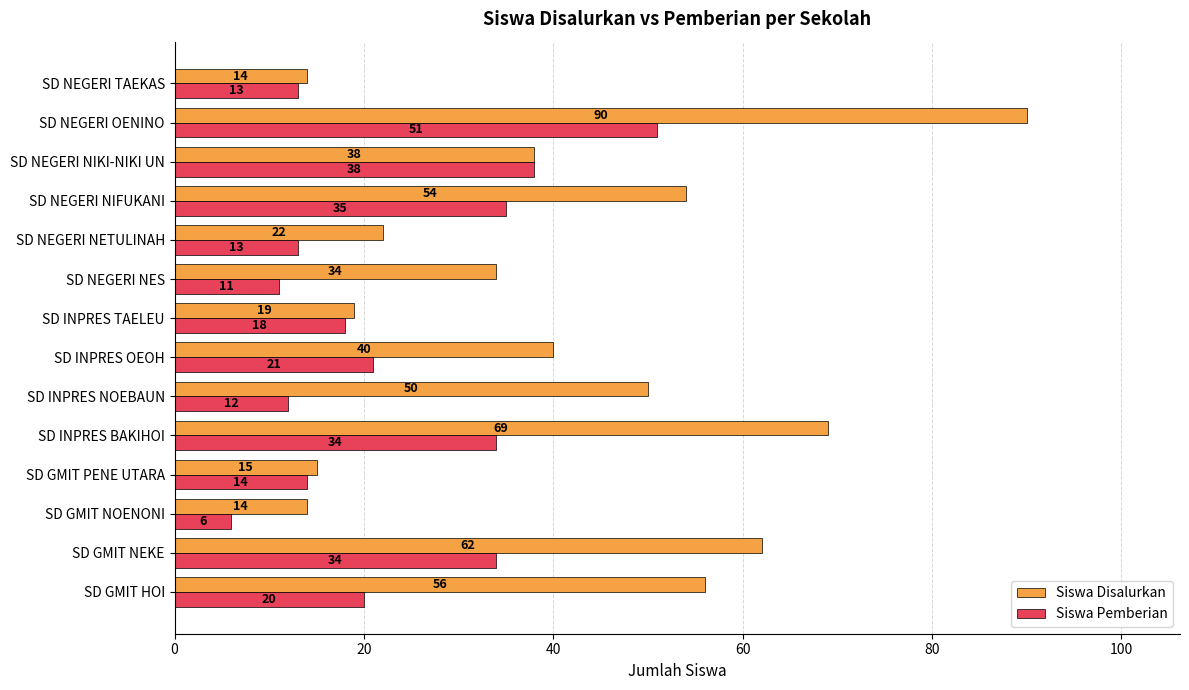

What is the difference between the Siswa Pemberian values at SD NEGERI NIFUKANI and SD NEGERI NES?

24